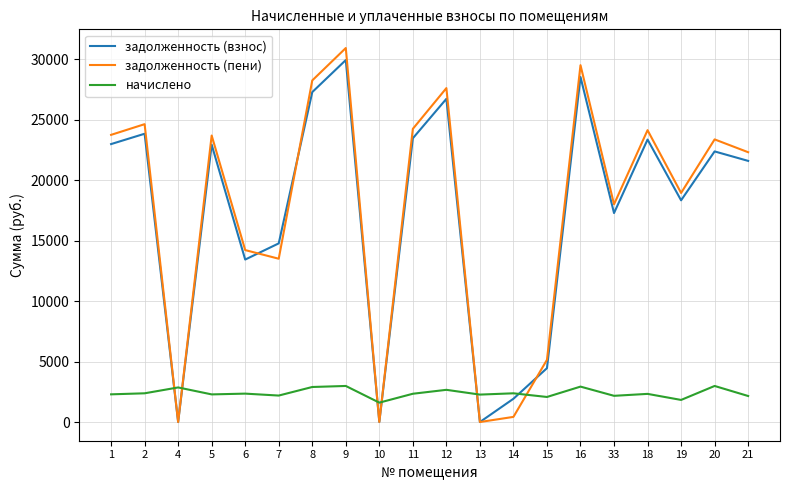

Does the chart display data point markers on the line(s)?

No